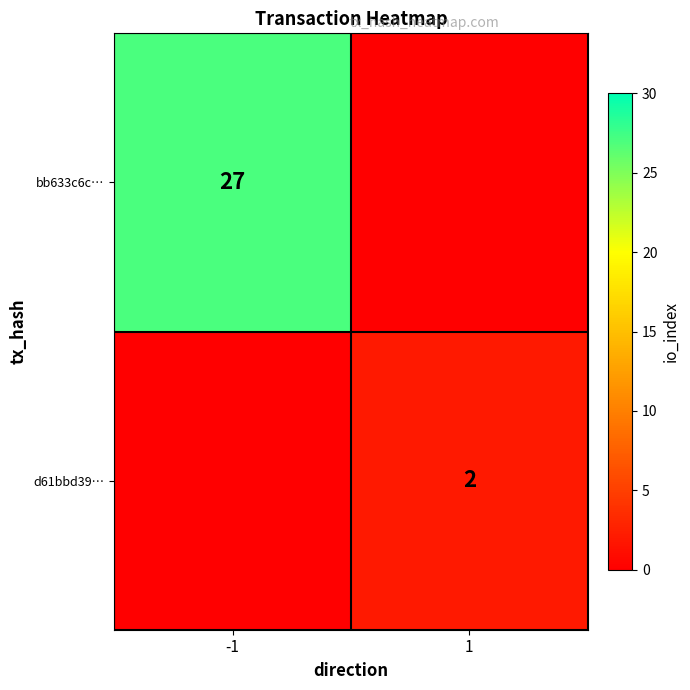

True or false: d61bbd39… has a value of 3 at 1.

False